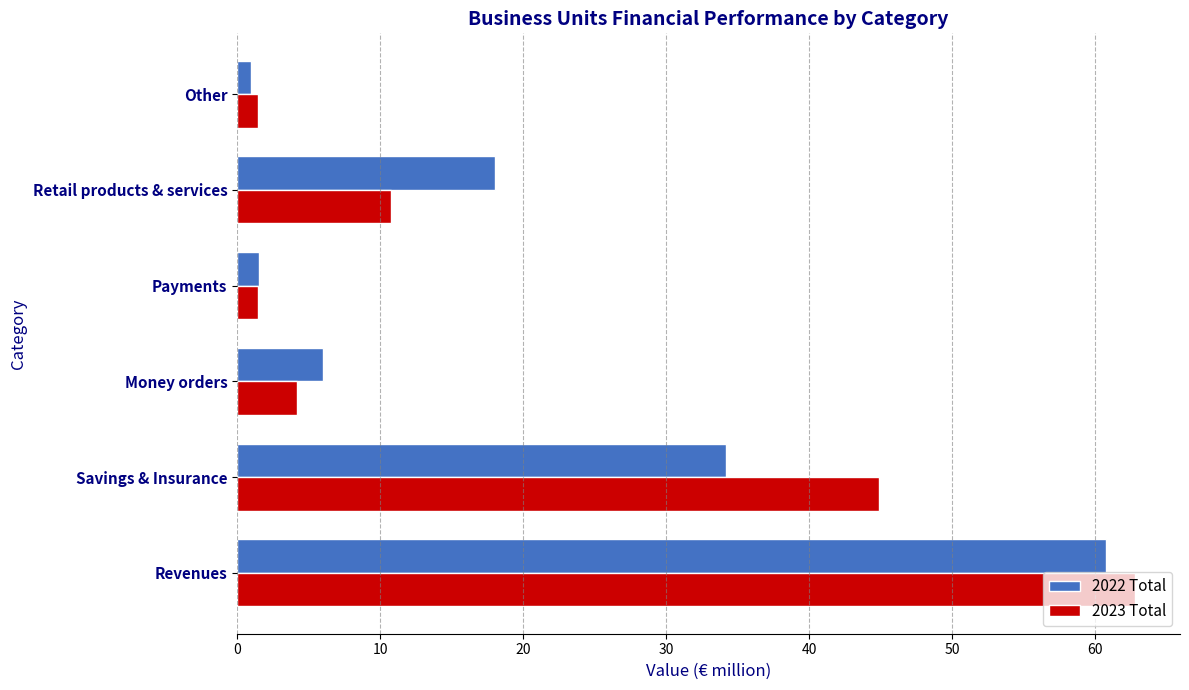

The 2022 Total series shows 34.2 at Savings & Insurance. True or false?

True